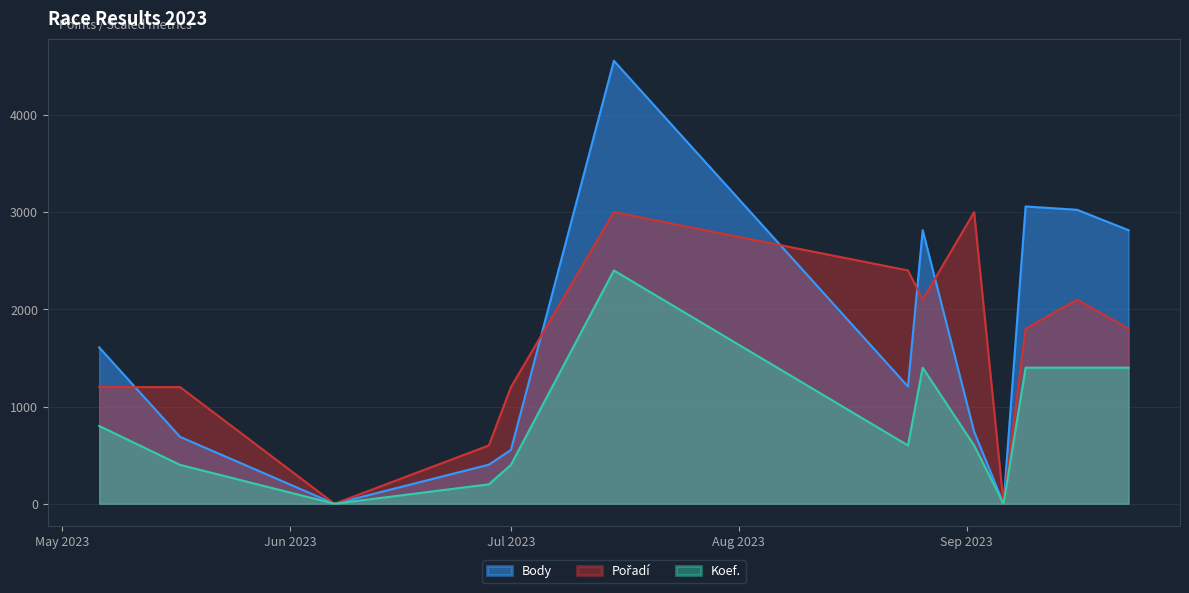

What is the highest value of the Body series?

4557